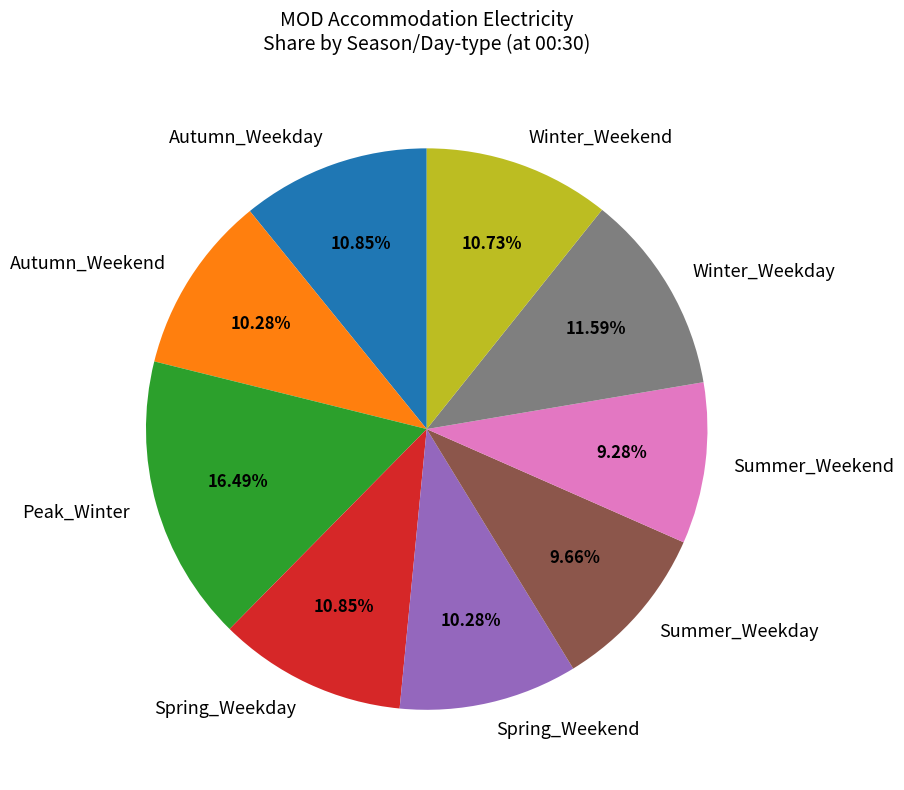

Count the number of slices in the pie.

9